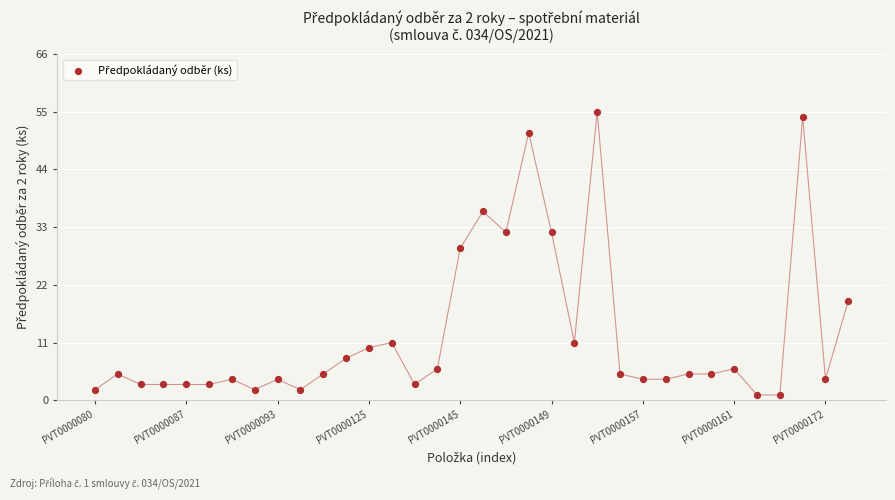

What Y value in the scatter plot is closest to 28?

29